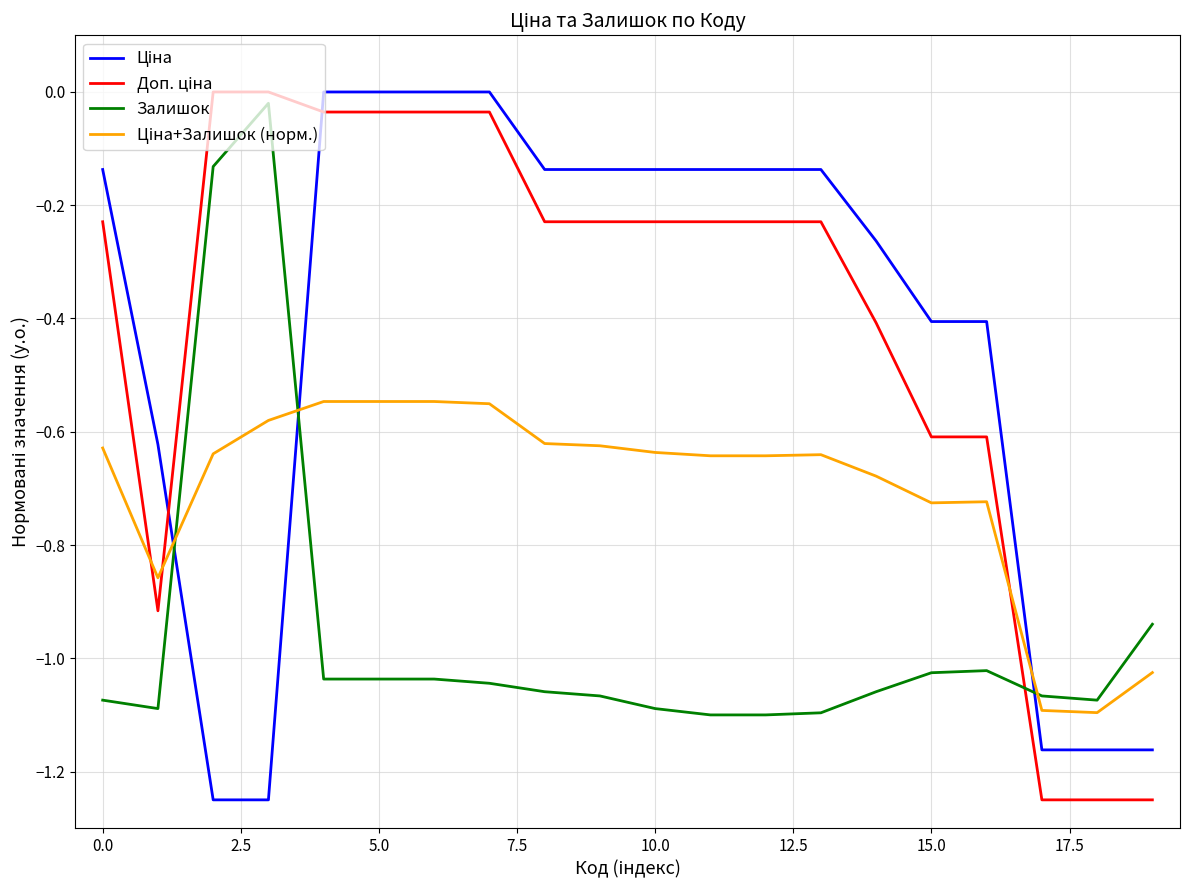

What is the difference between the maximum and minimum values in the Залишок series?

1.1